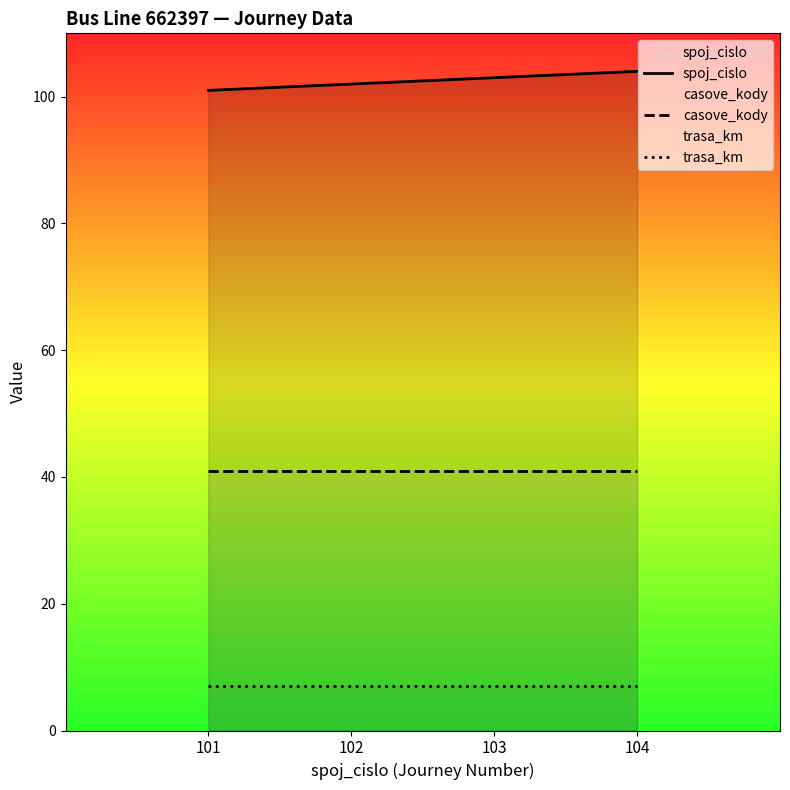

What is the difference between the second highest and second lowest values in the spoj_cislo series?

1